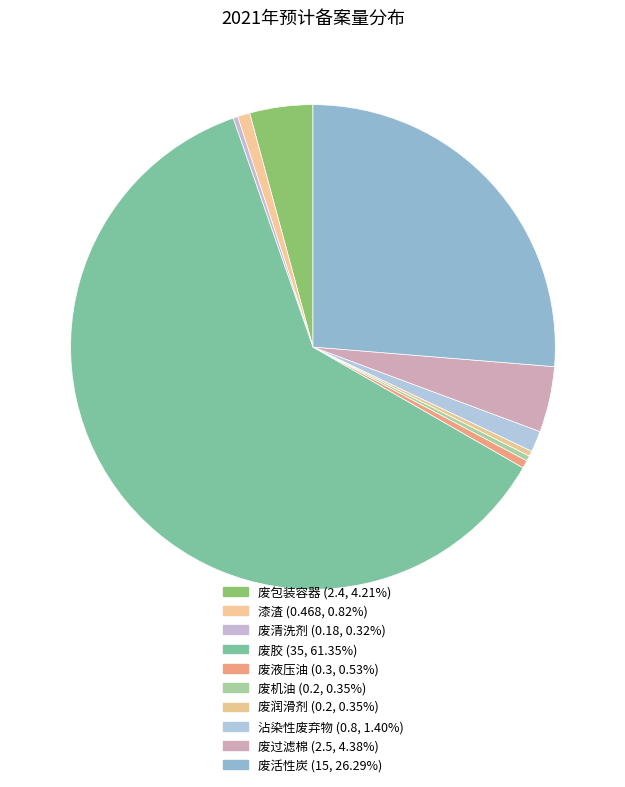

To the nearest percent, what is the difference between the largest and smallest slice percentages?

61%